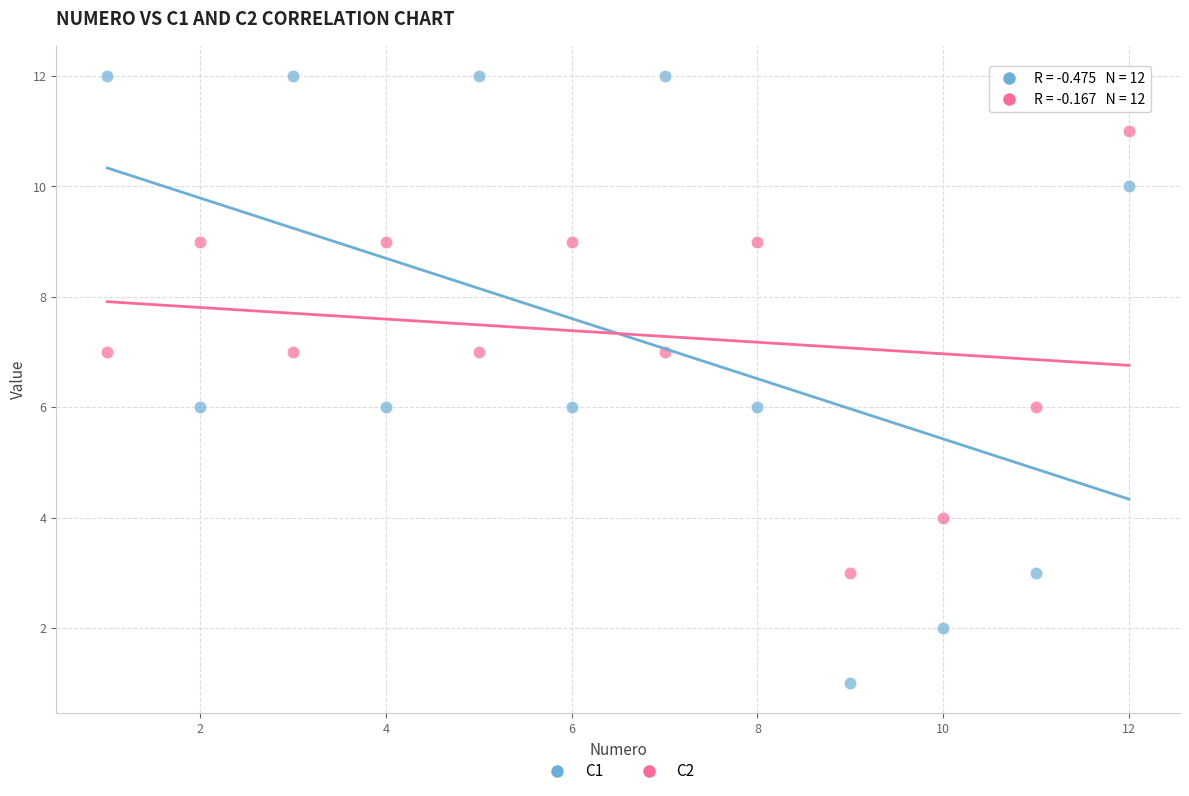

What is the X range (max minus min) for the scatter plot?

11